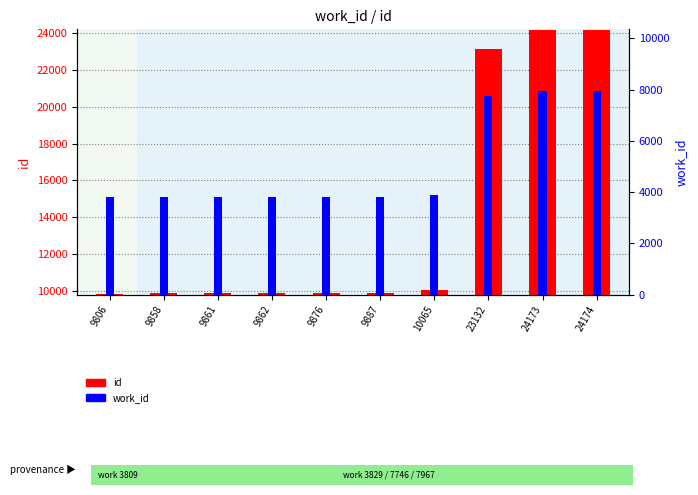

Reading right to left, transcribe all the data shown in this chart.

id: 24174=24174	24173=24173	23132=23132	10065=10065	9887=9887	9876=9876	9862=9862	9861=9861	9858=9858	9806=9806
work_id: 24174=7967	24173=7967	23132=7746	10065=3889	9887=3829	9876=3829	9862=3829	9861=3829	9858=3829	9806=3809